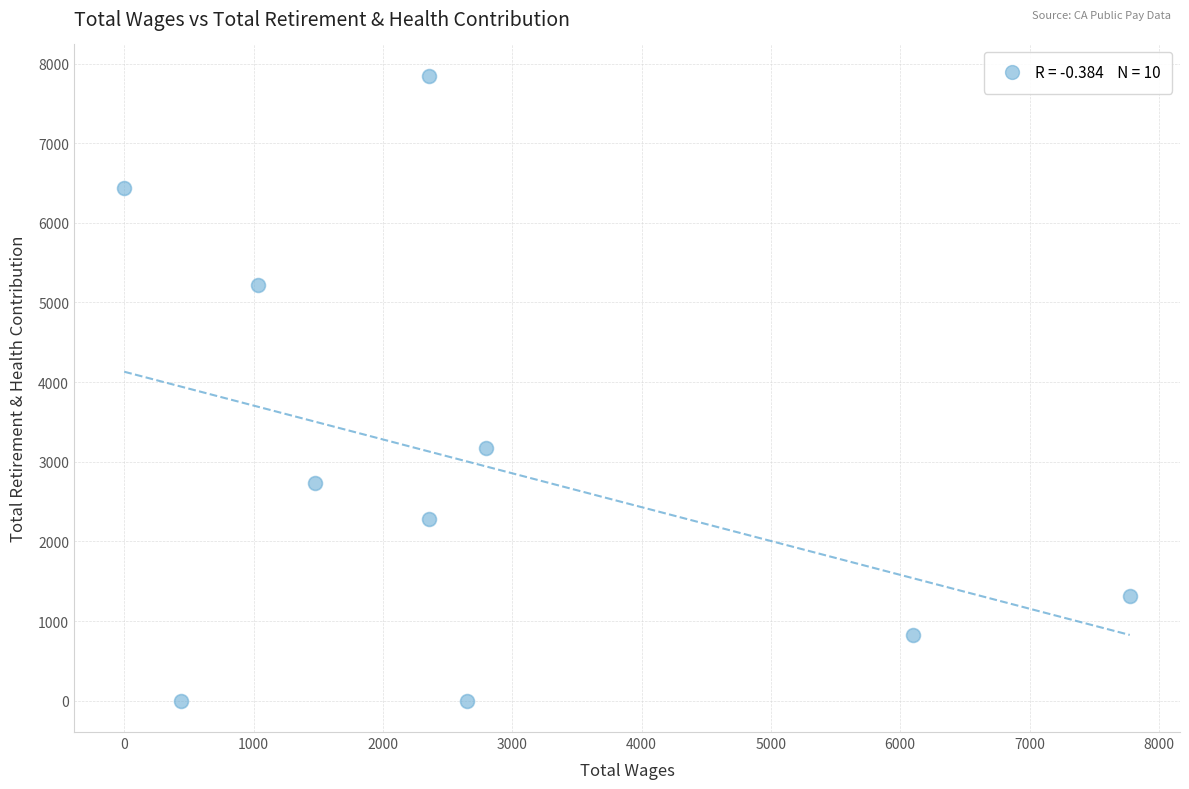

What is the average X value?

2698